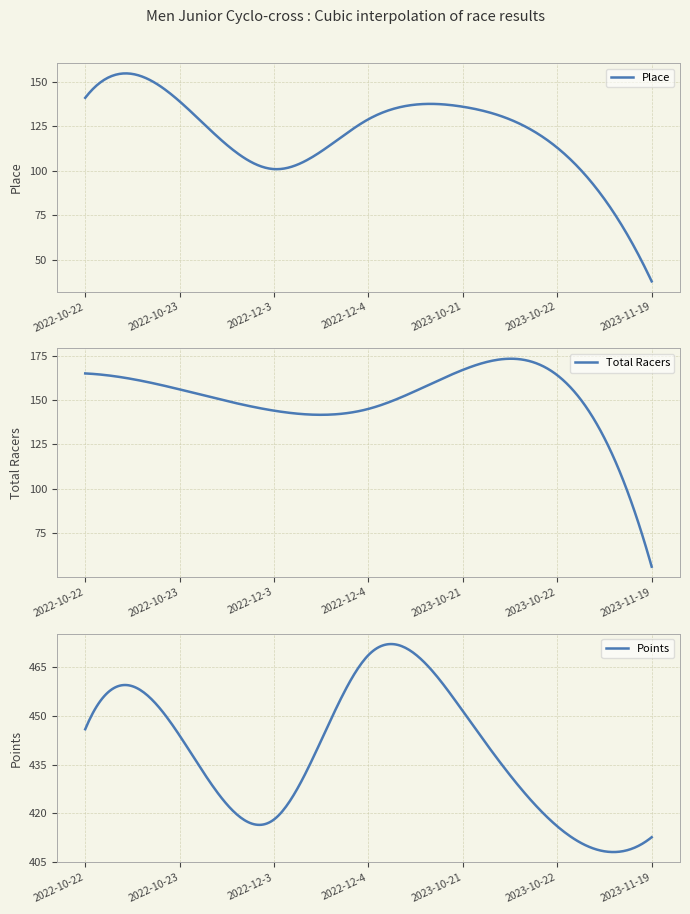

At which category does the chart reach its minimum across all series?

2023-11-19